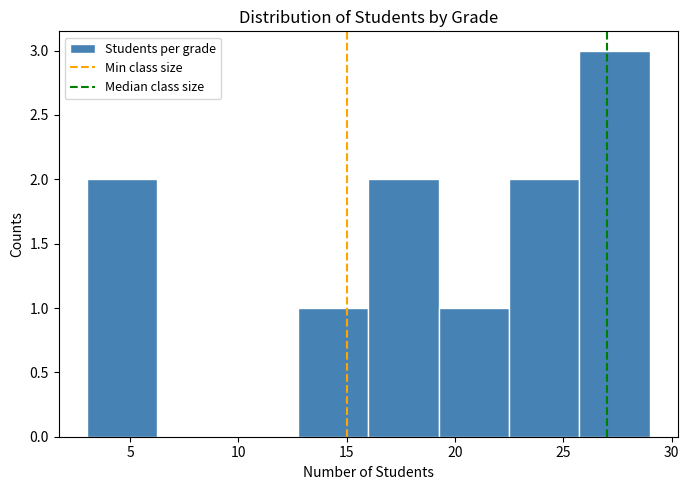

Which range on the x-axis has the tallest bar?

25.75 to 29.00